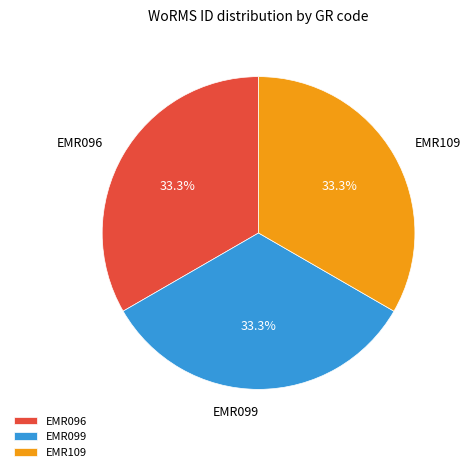

How many segments does this pie chart have?

3